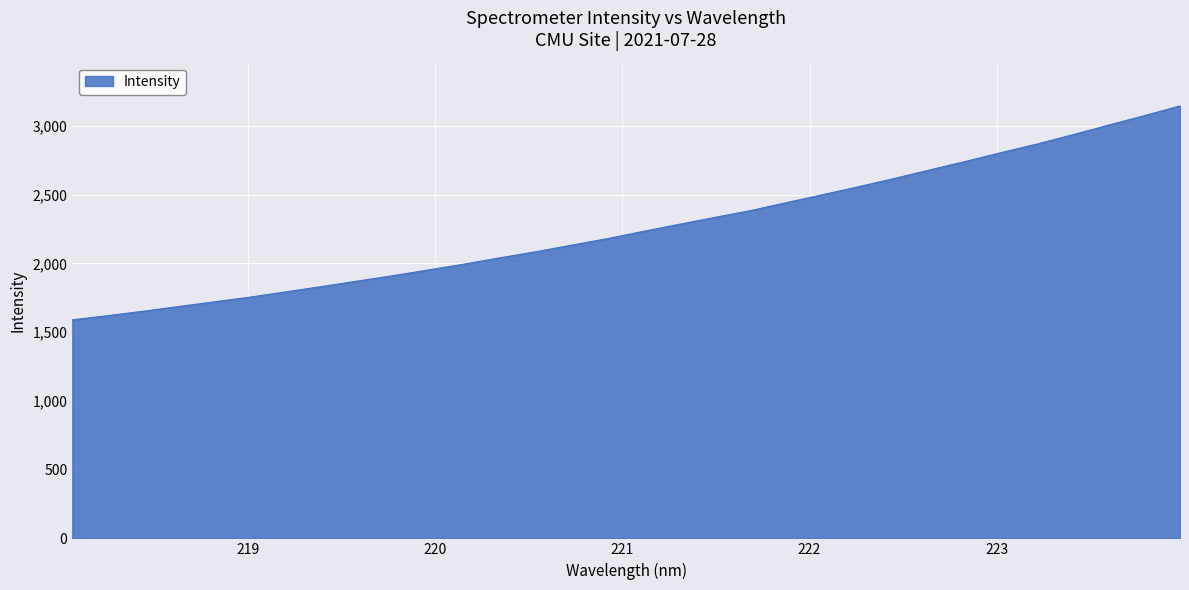

What is the maximum value shown in the chart?

3144.7